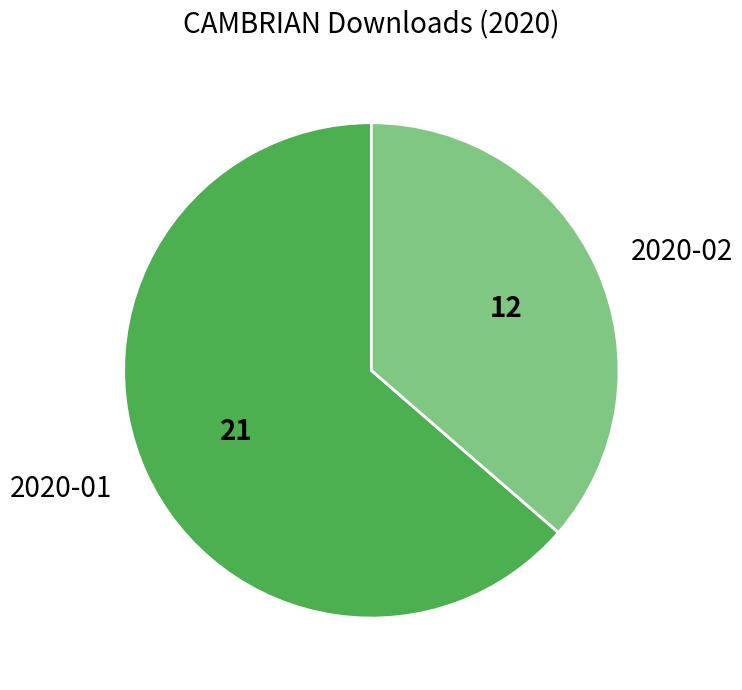

Which slice is the smallest?

2020-02